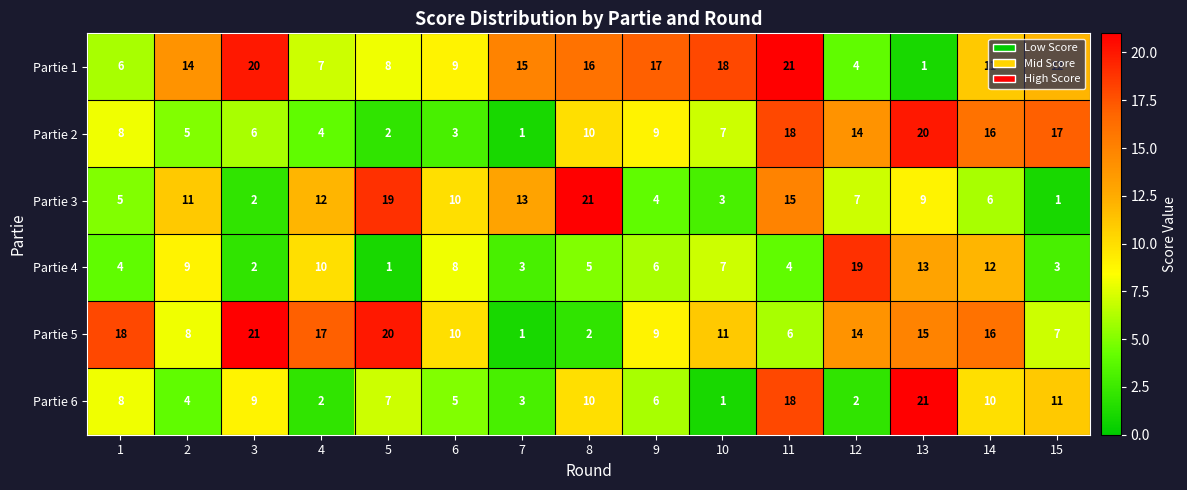

What is the difference between the Partie 1 values at 14 and 3?

9